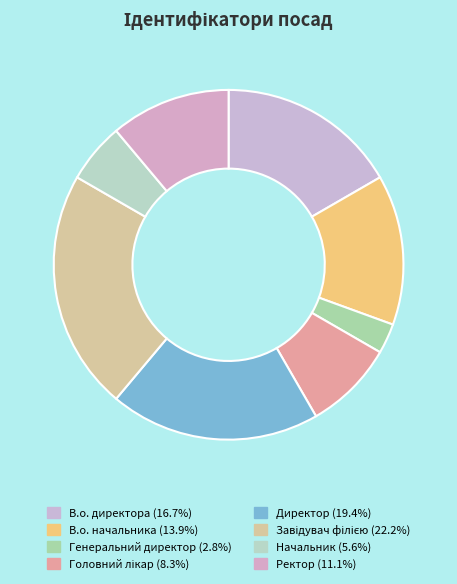

True or false: Директор accounts for 19% of the total.

True